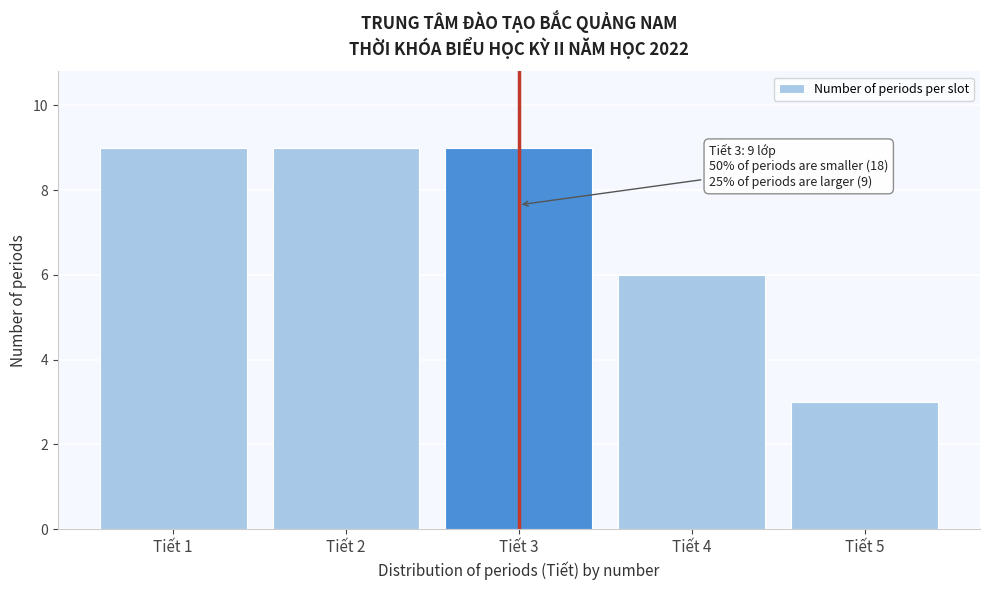

Reading left to right, list all the values displayed in this chart.

9	9	9	6	3